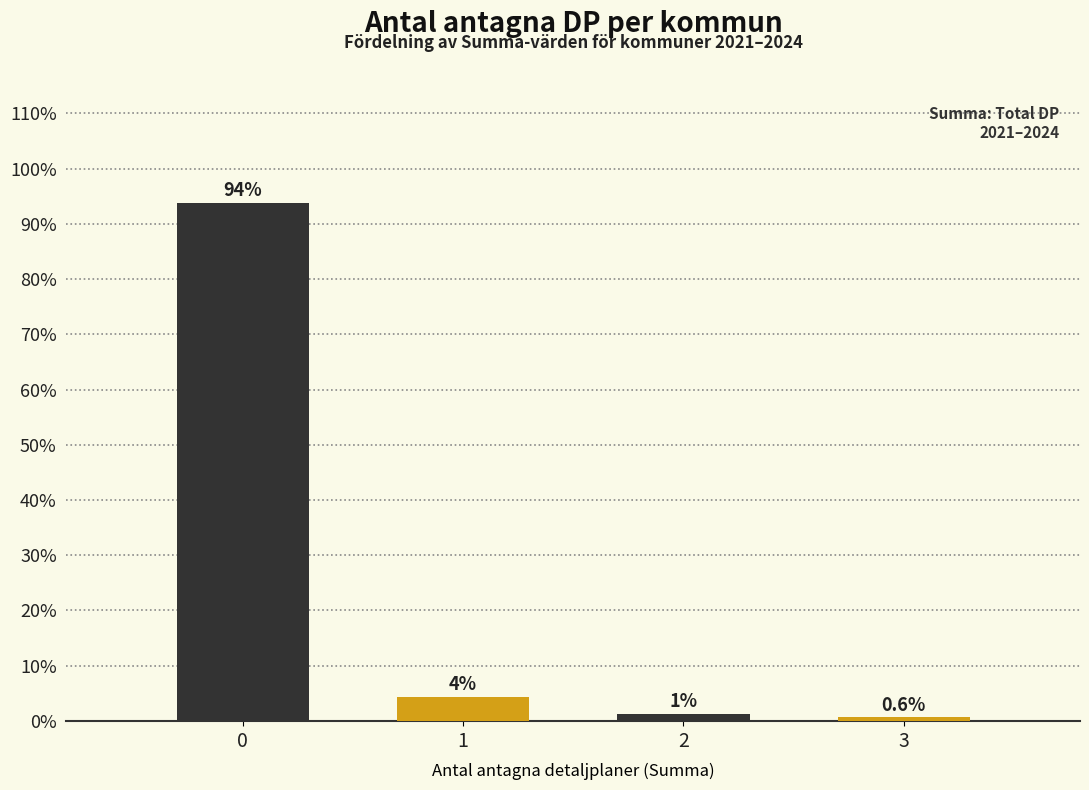

What is the approximate value at 3?

0.6